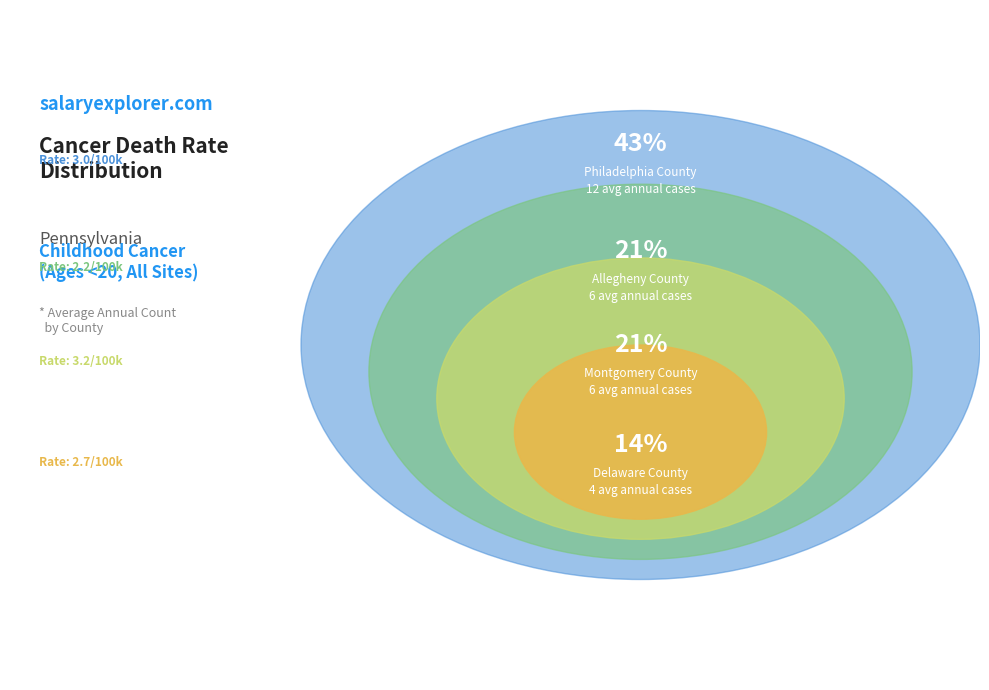

What is the largest slice in the pie chart?

Philadelphia County